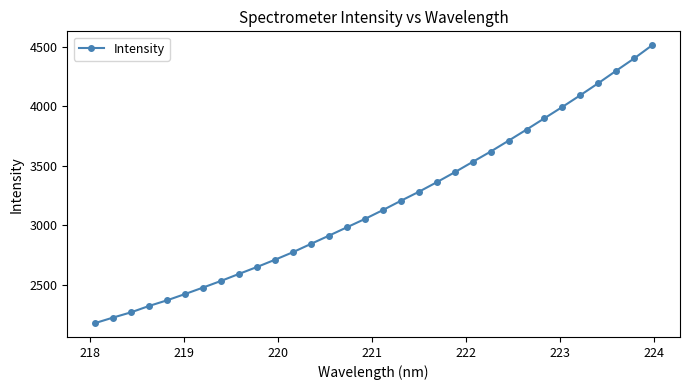

What is the average value?

3181.2